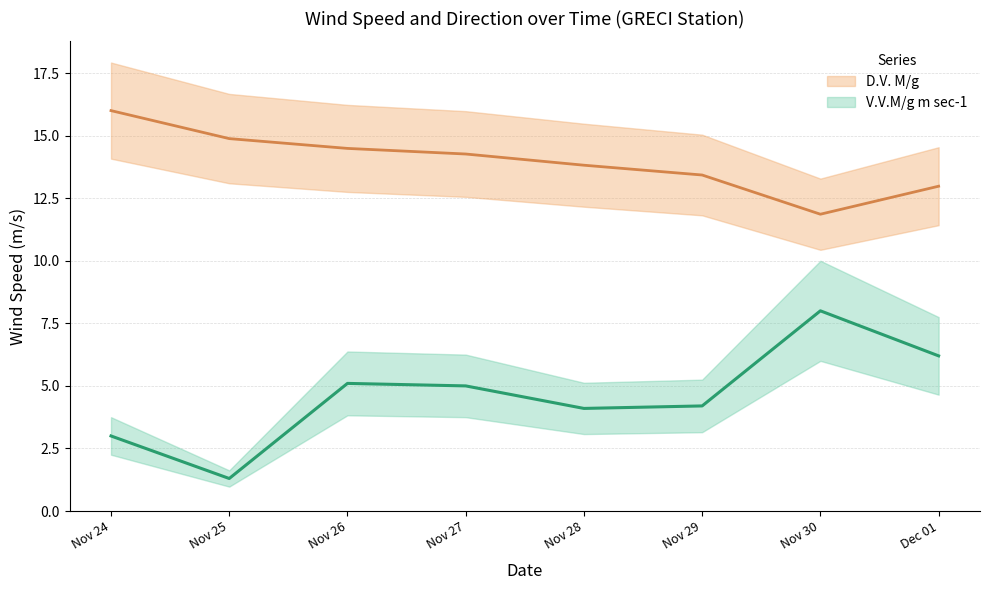

At how many categories does at least one series exceed 13?

6